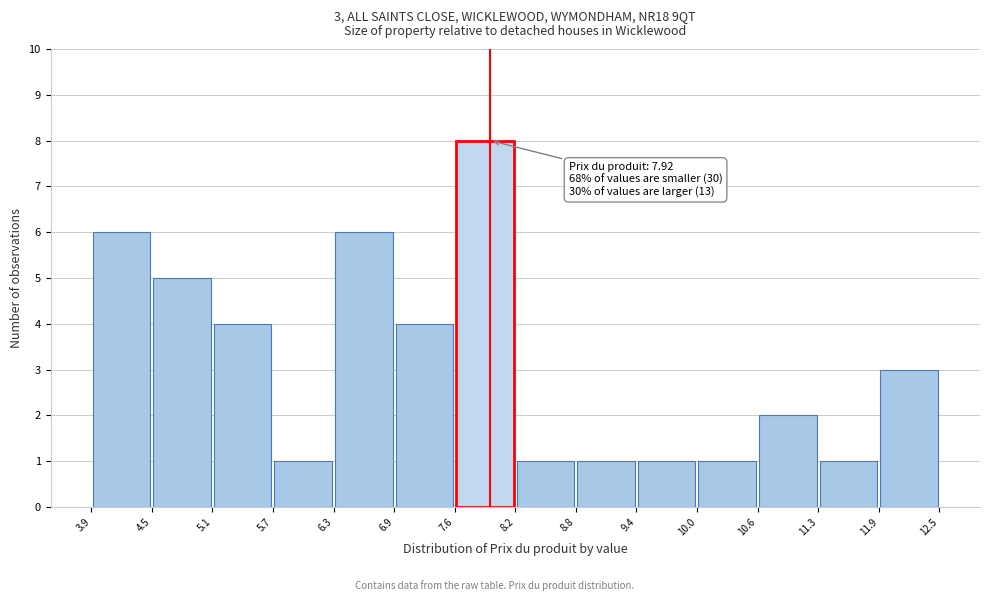

Which range on the x-axis has the tallest bar?

7.6 to 8.2